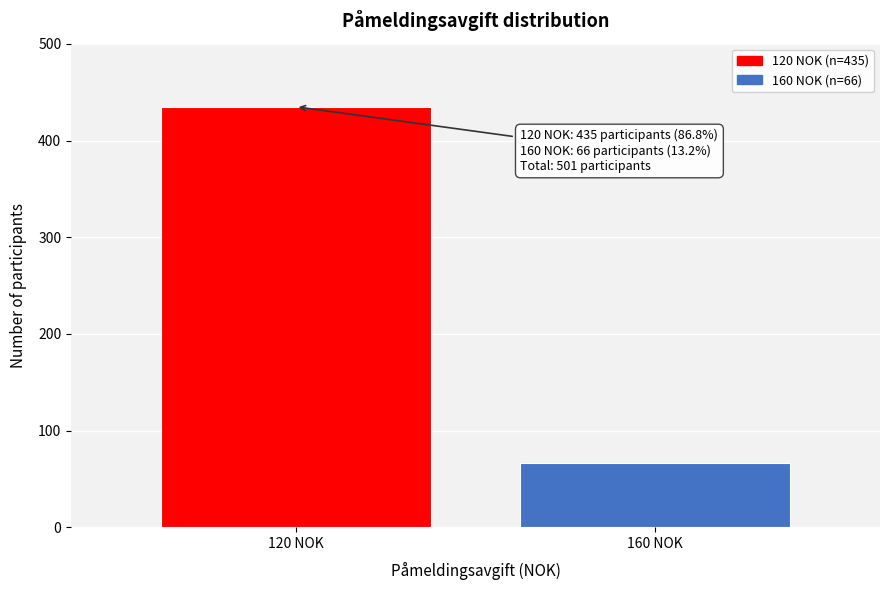

Reading left to right, list all the values displayed in this chart.

435	66